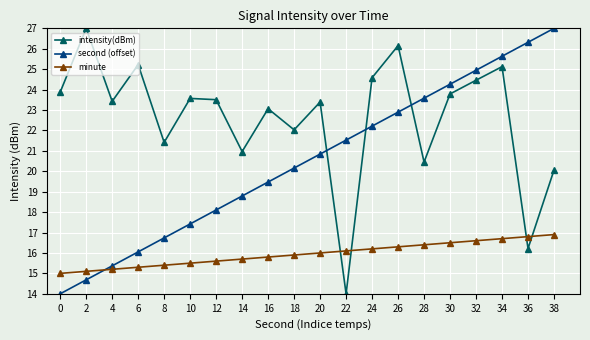

Reading left to right, transcribe all the data shown in this chart.

intensity(dBm): 23.9	27.0	23.4	25.2	21.4	23.6	23.5	21.0	23.1	22.0	23.4	14.0	24.6	26.2	20.5	23.8	24.5	25.1	16.2	20.1
second (offset): 14.0	14.7	15.4	16.1	16.7	17.4	18.1	18.8	19.5	20.2	20.8	21.5	22.2	22.9	23.6	24.3	24.9	25.6	26.3	27.0
minute: 15.0	15.1	15.2	15.3	15.4	15.5	15.6	15.7	15.8	15.9	16.0	16.1	16.2	16.3	16.4	16.5	16.6	16.7	16.8	16.9